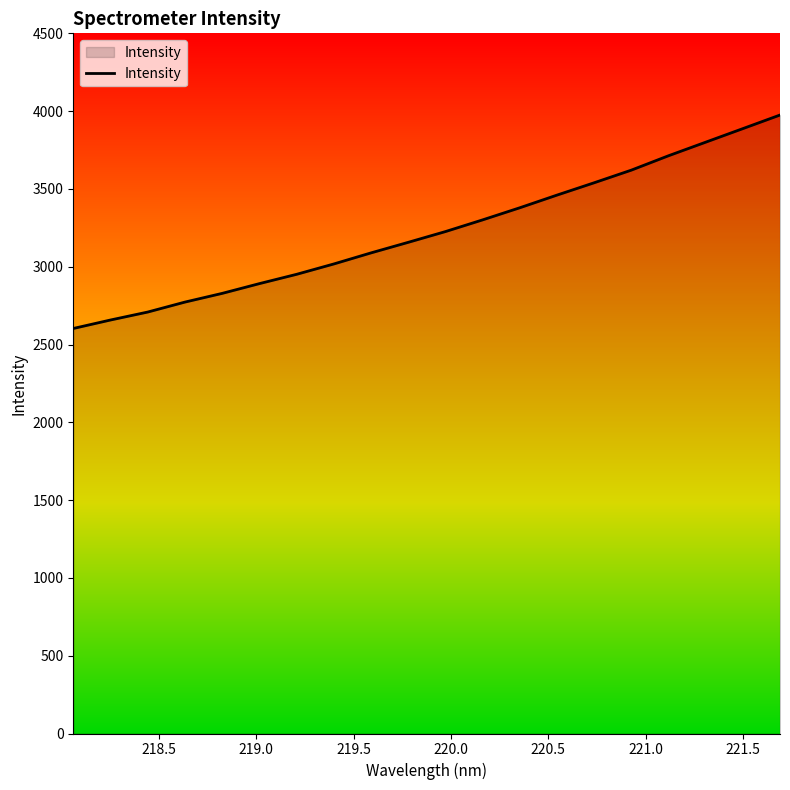

How many distinct data groups are displayed?

1